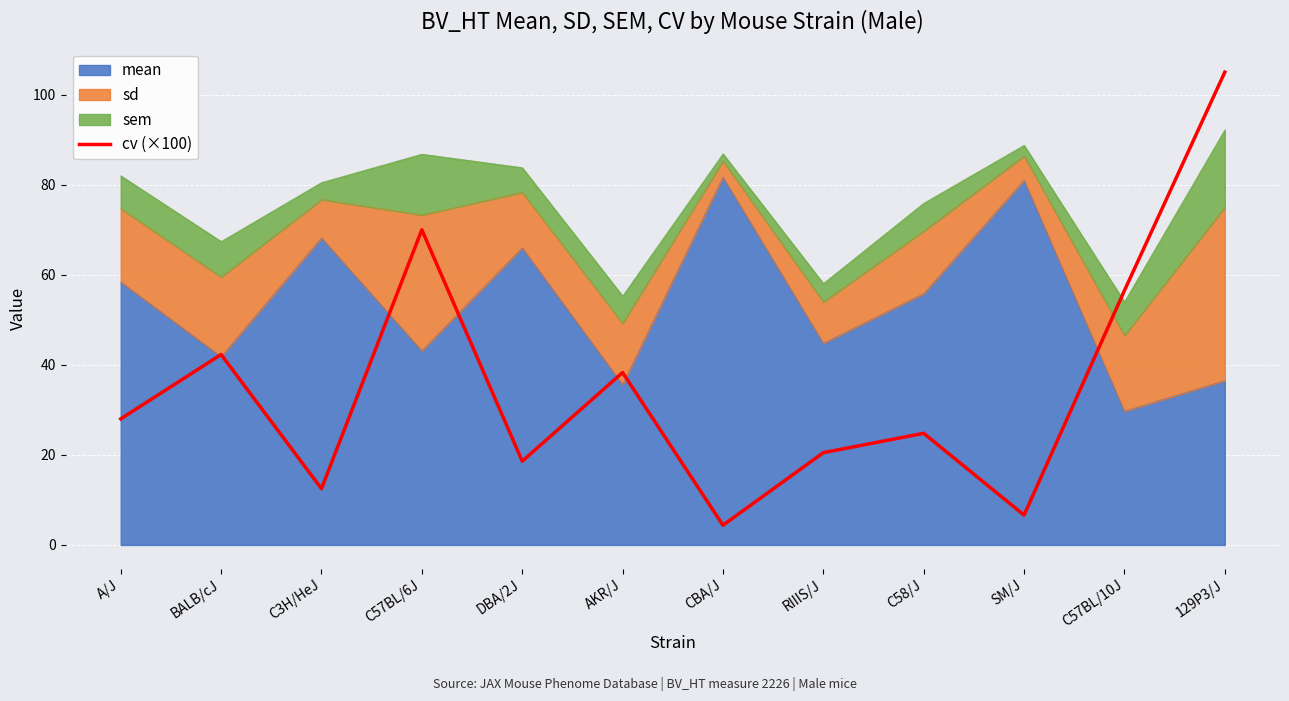

True or false: the data shows 28.0 at A/J.

True